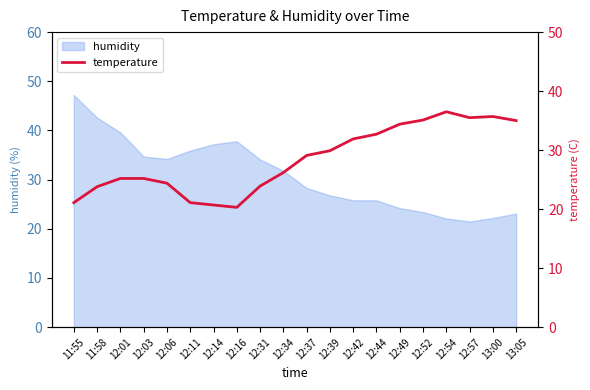

At which category does the data reach its first local valley?

12:16